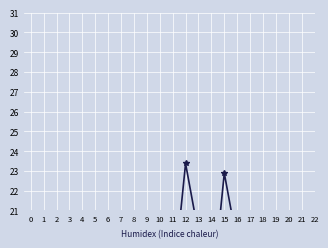

How many distinct data groups are displayed?

1